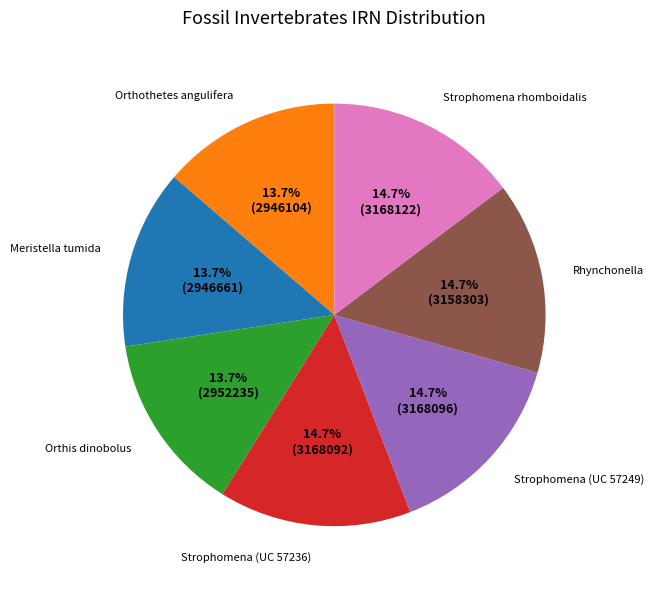

Do Strophomena (UC 57249) and Strophomena rhomboidalis together represent more than half of the pie?

No